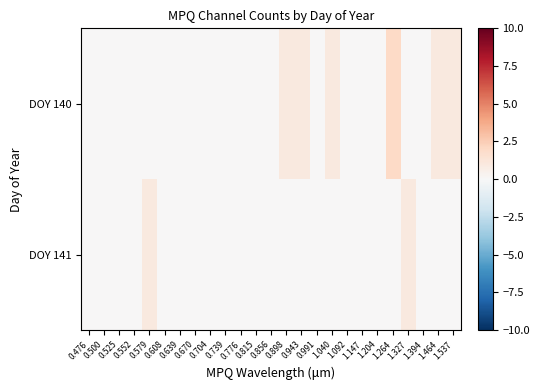

Which has a higher value, 0.991 or 0.639?

0.991